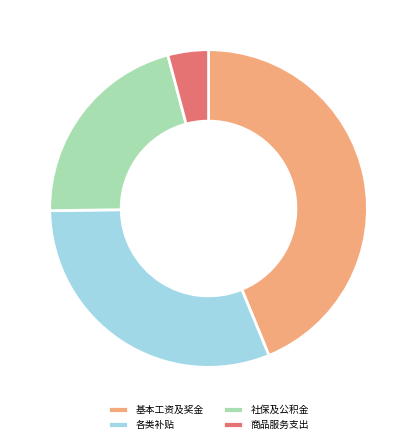

Does any single category account for the majority?

No